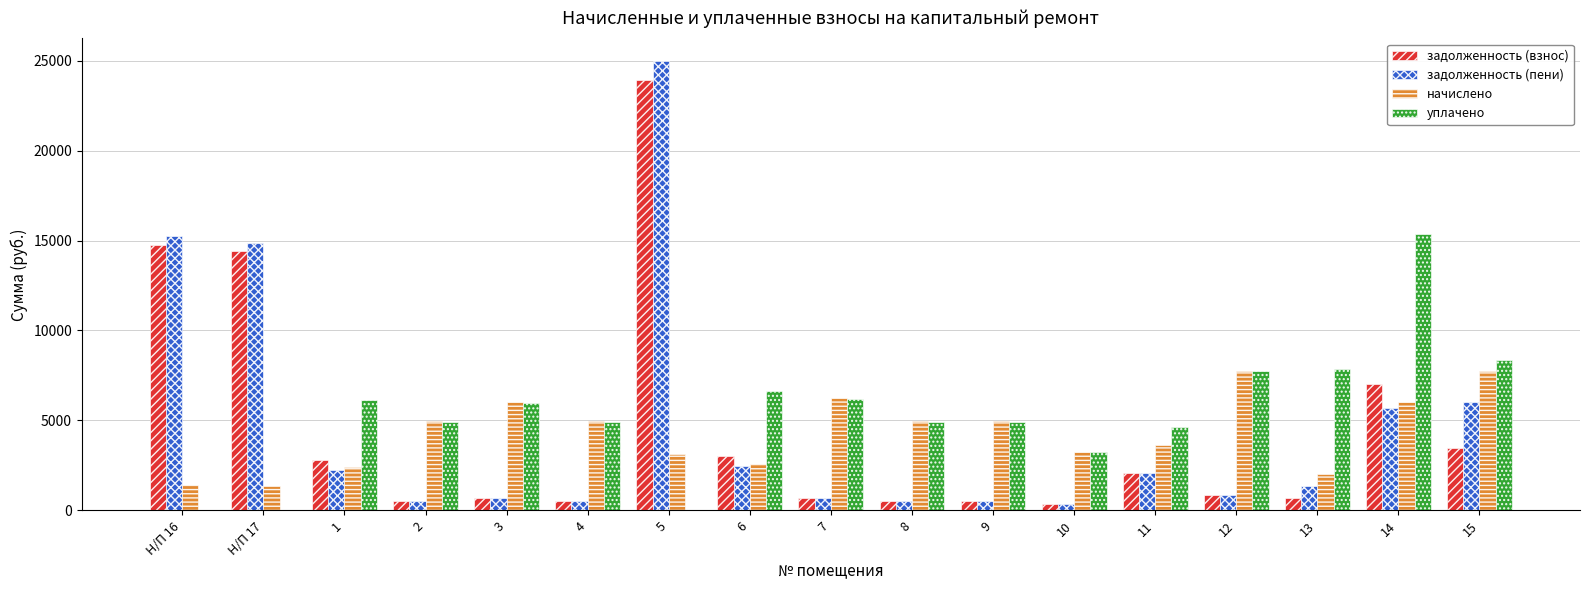

The value of уплачено at Н/П 17 is 0.0. True or false?

True